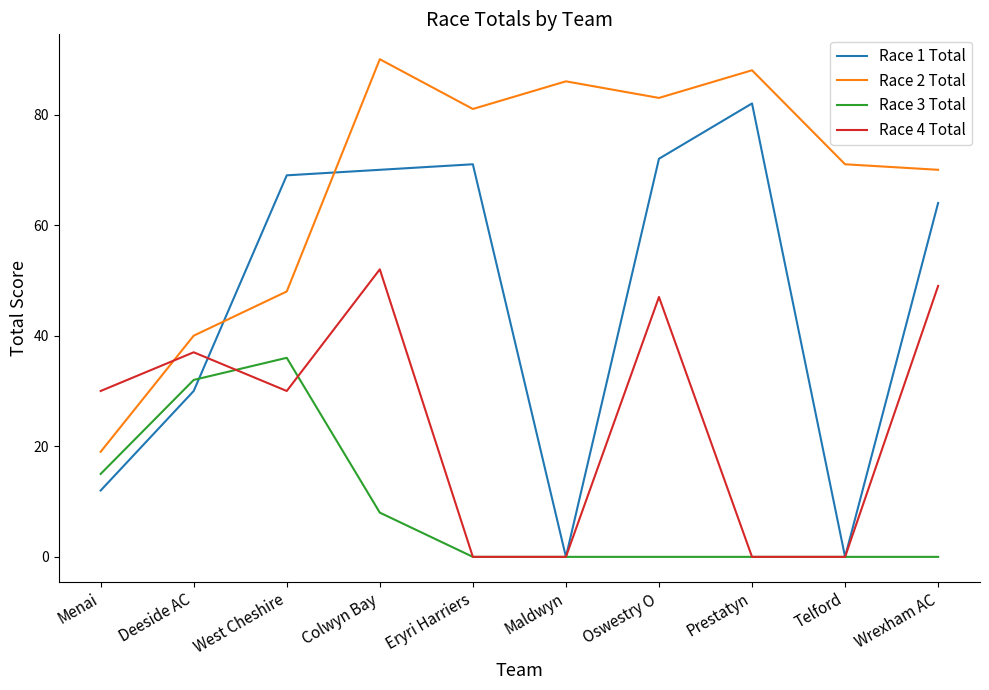

What are all the series names shown in the legend?

Race 1 Total, Race 2 Total, Race 3 Total, Race 4 Total